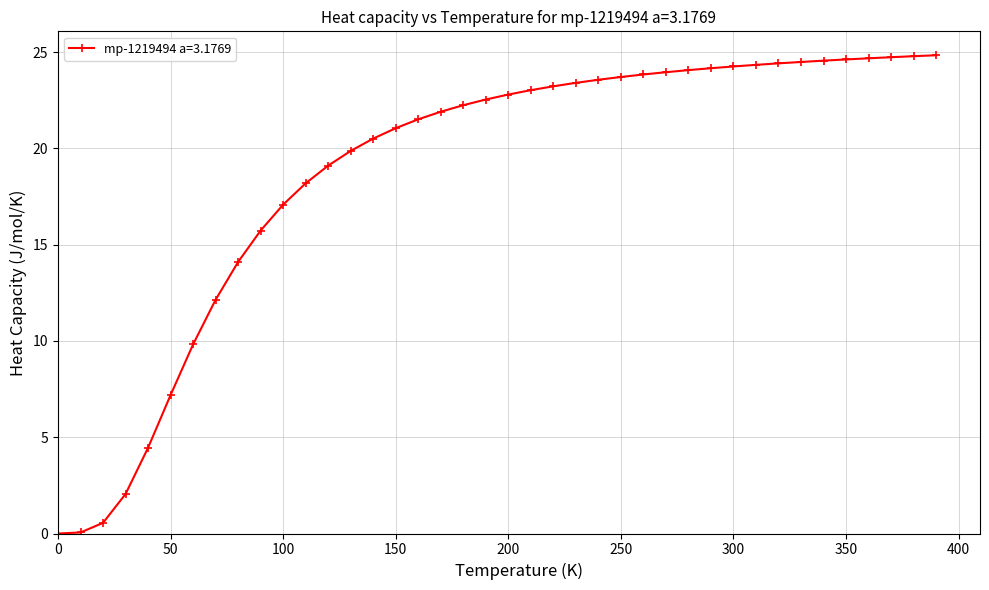

What is the sum of all values?

751.5